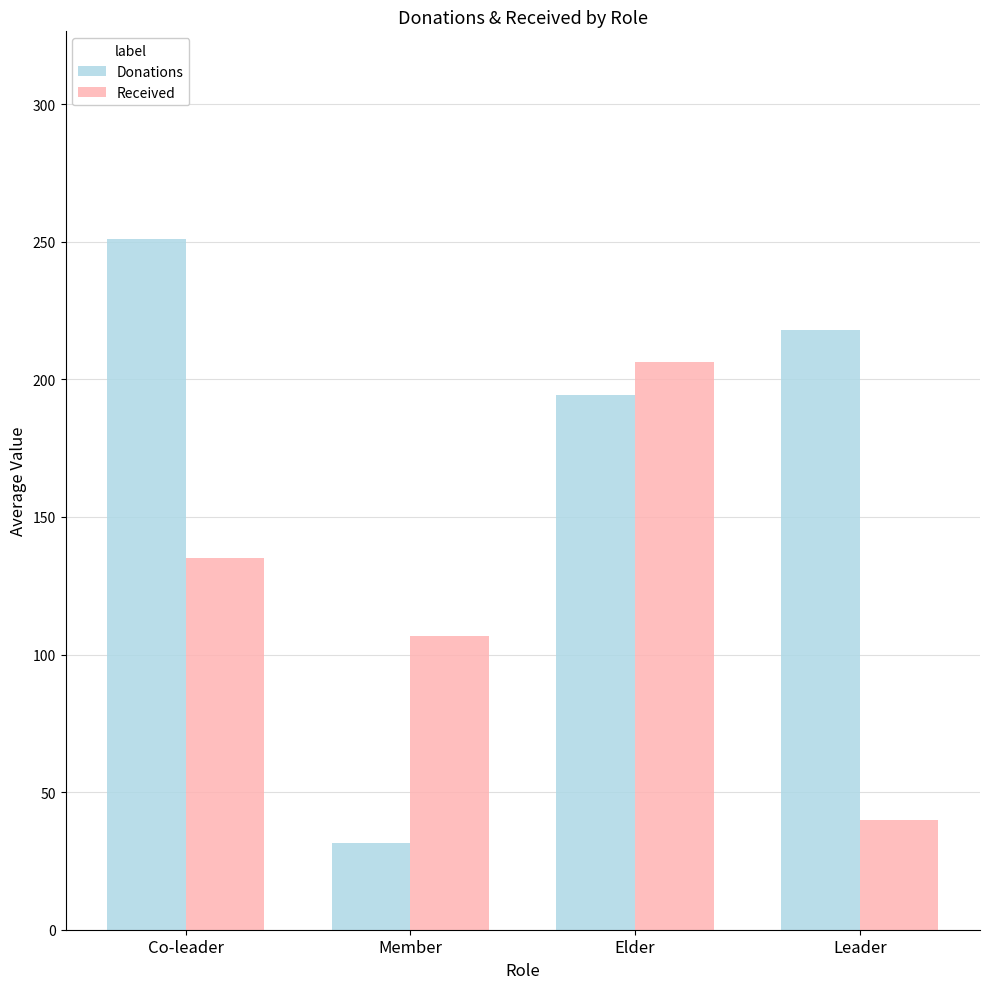

How many data points does each series have?

4